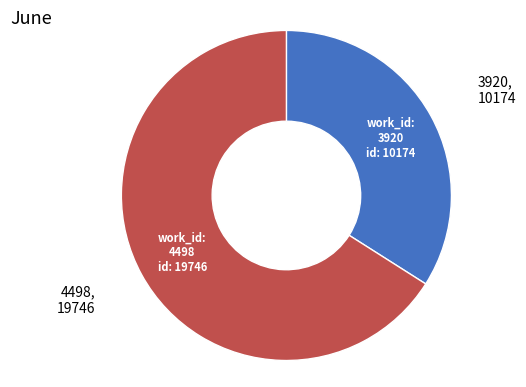

Count the number of slices in the pie.

2